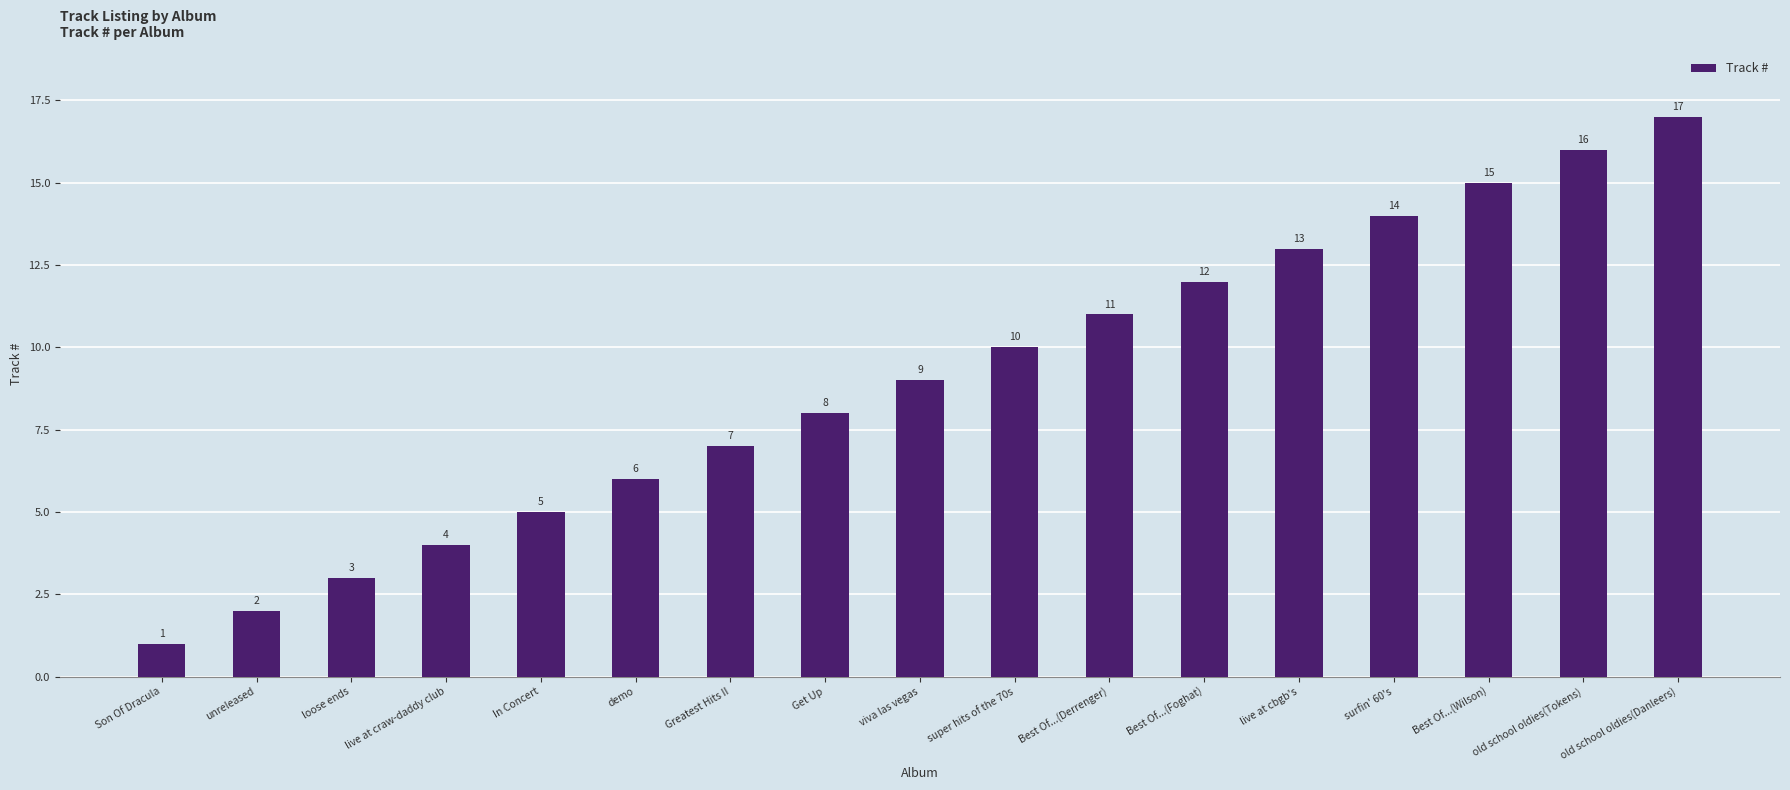

What is the minimum value shown in the chart?

1